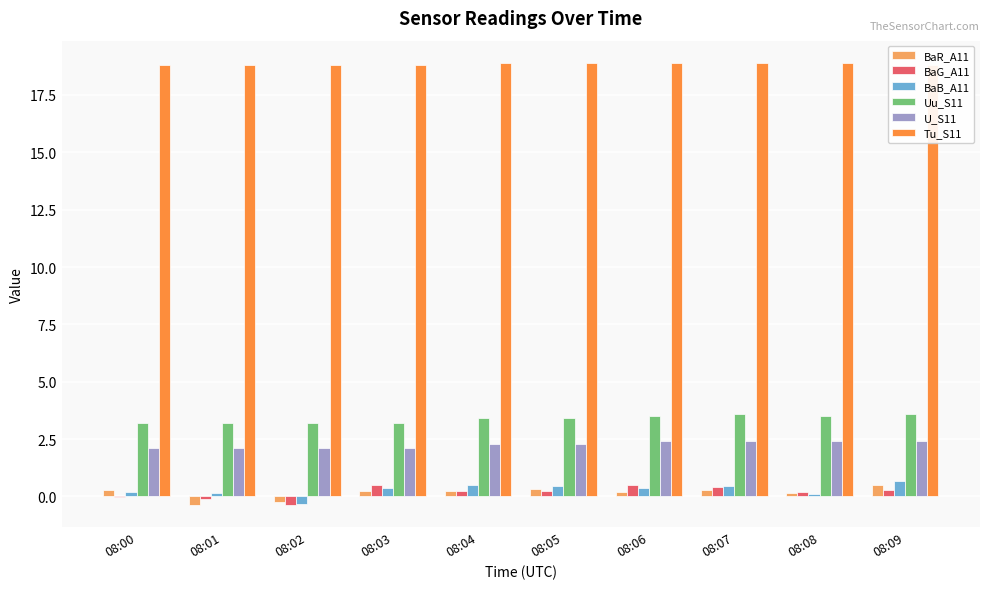

Reading left to right, list all the values displayed in this chart.

BaR_A11: 0.3	-0.4	-0.2	0.2	0.2	0.3	0.2	0.3	0.2	0.5
BaG_A11: -0.0	-0.1	-0.4	0.5	0.2	0.2	0.5	0.4	0.2	0.3
BaB_A11: 0.2	0.2	-0.3	0.3	0.5	0.5	0.4	0.5	0.1	0.7
Uu_S11: 3.2	3.2	3.2	3.2	3.4	3.4	3.5	3.6	3.5	3.6
U_S11: 2.1	2.1	2.1	2.1	2.3	2.3	2.4	2.4	2.4	2.4
Tu_S11: 18.8	18.8	18.8	18.8	18.9	18.9	18.9	18.9	18.9	18.8